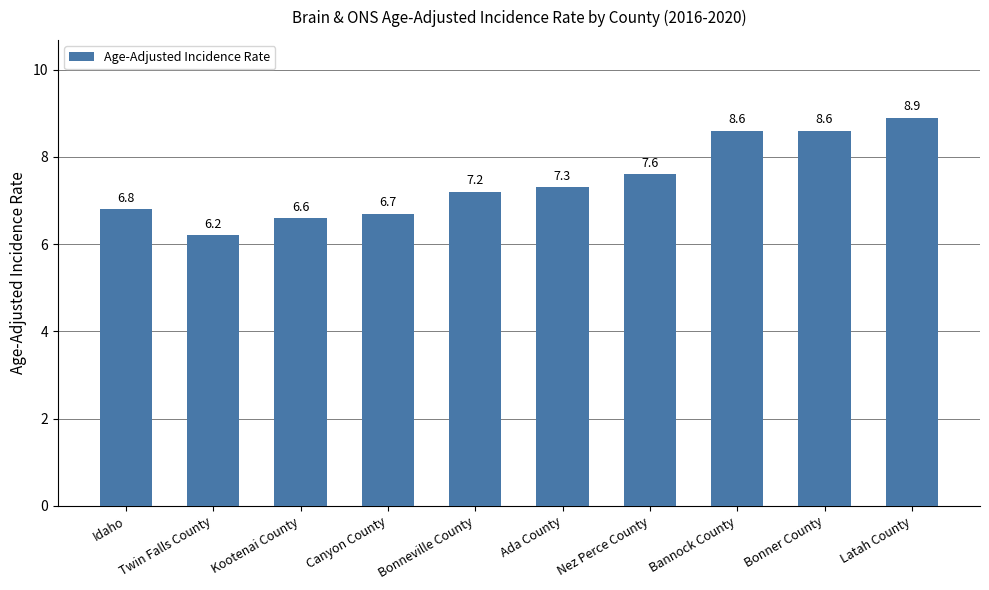

How many data points does each series have?

10